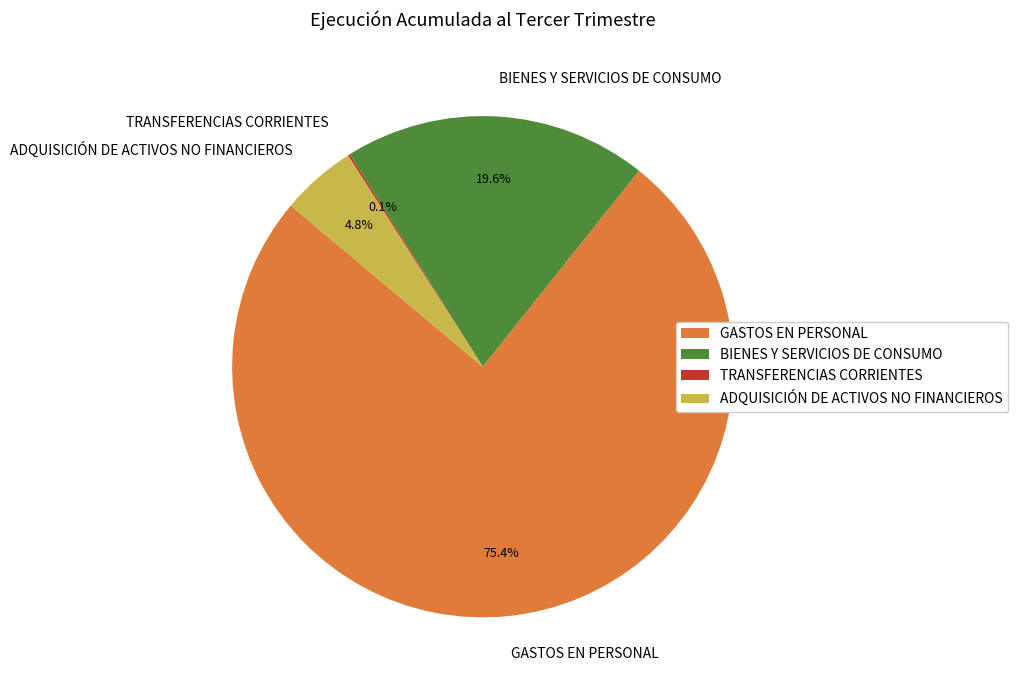

Which slice is the largest?

GASTOS EN PERSONAL